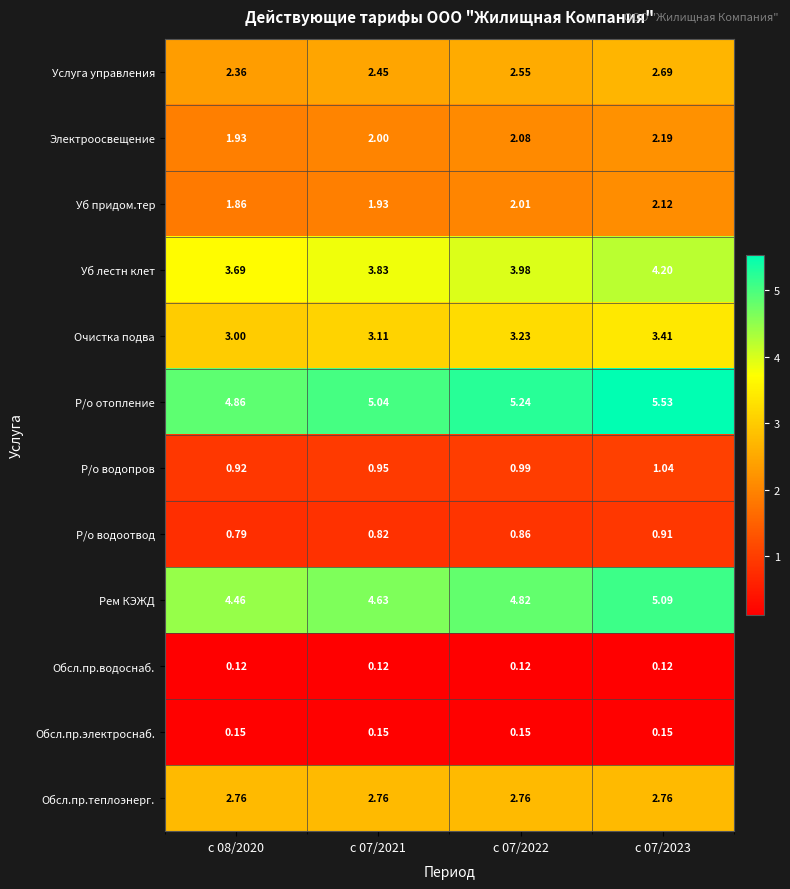

At c 07/2021, list the series in order from largest to smallest.

Р/о отопление, Рем КЭЖД, Уб лестн клет, Очистка подва, Обсл.пр.теплоэнерг., Услуга управления, Электроосвещение, Уб придом.тер, Р/о водопров, Р/о водоотвод, Обсл.пр.электроснаб., Обсл.пр.водоснаб.